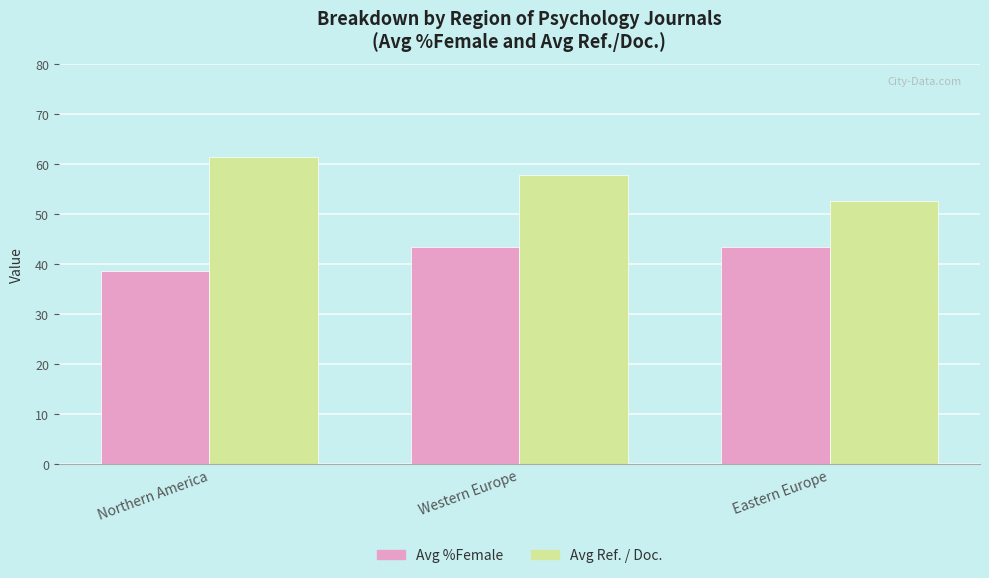

List the series in order of their peak value, lowest first.

Avg %Female, Avg Ref. / Doc.